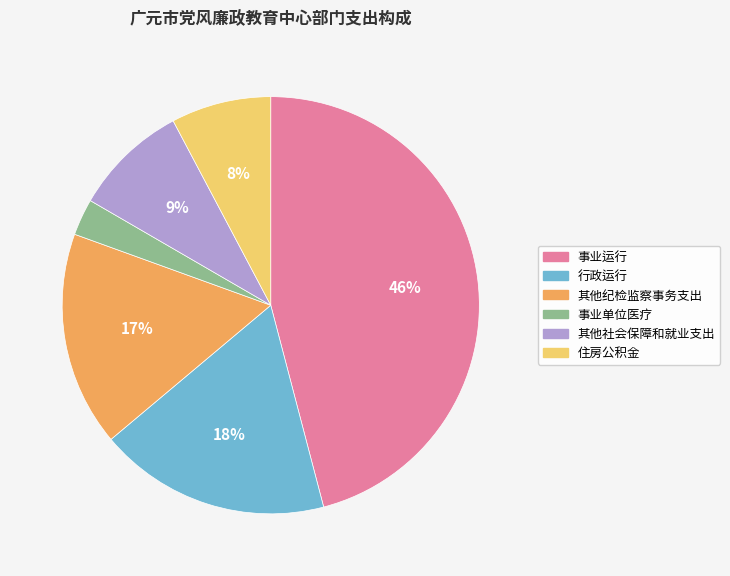

To the nearest percent, what is the difference between the 住房公积金 and 行政运行 slice percentages?

10%